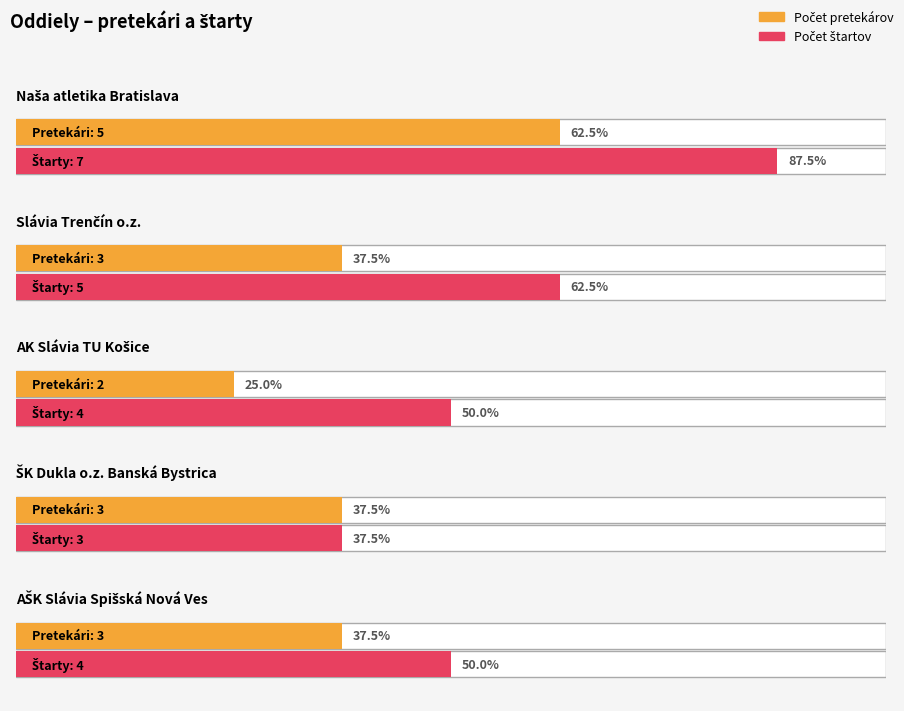

The value of AK Slávia TU Košice at Naša atletika Bratislava is 0. True or false?

False